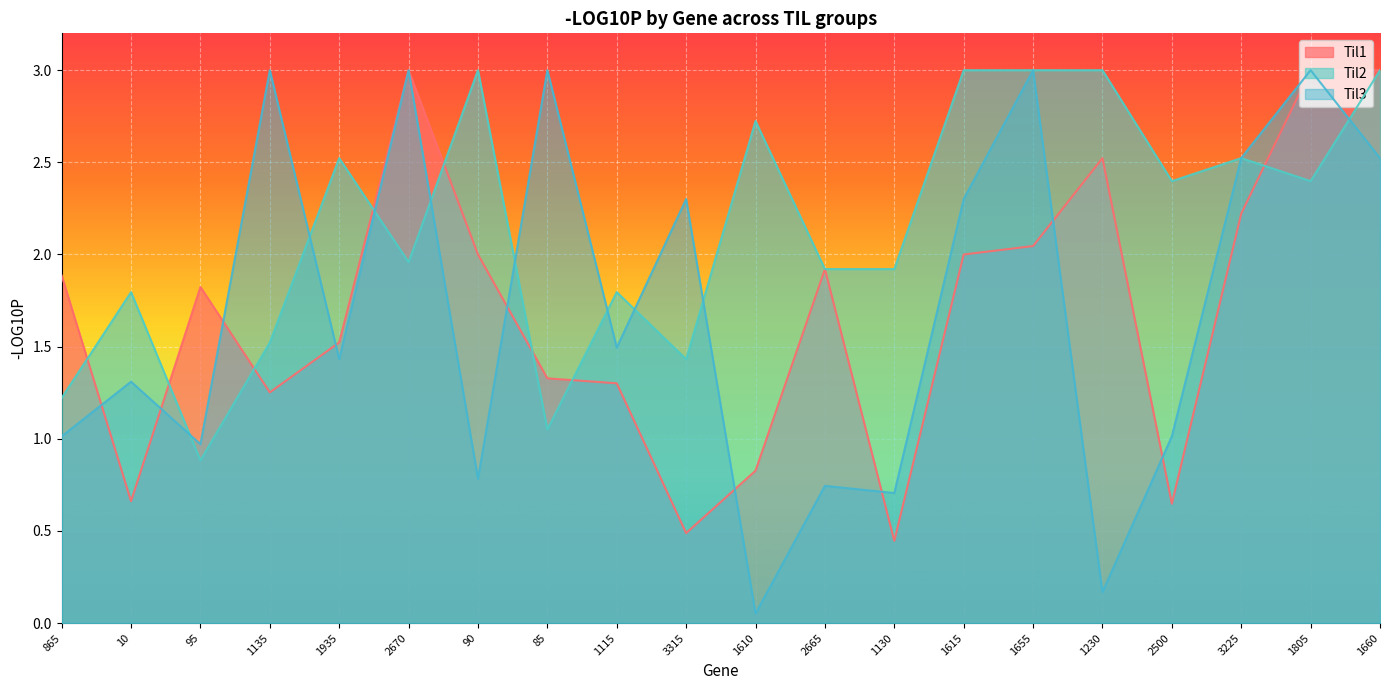

What is the highest value of the Til2 series?

3.0